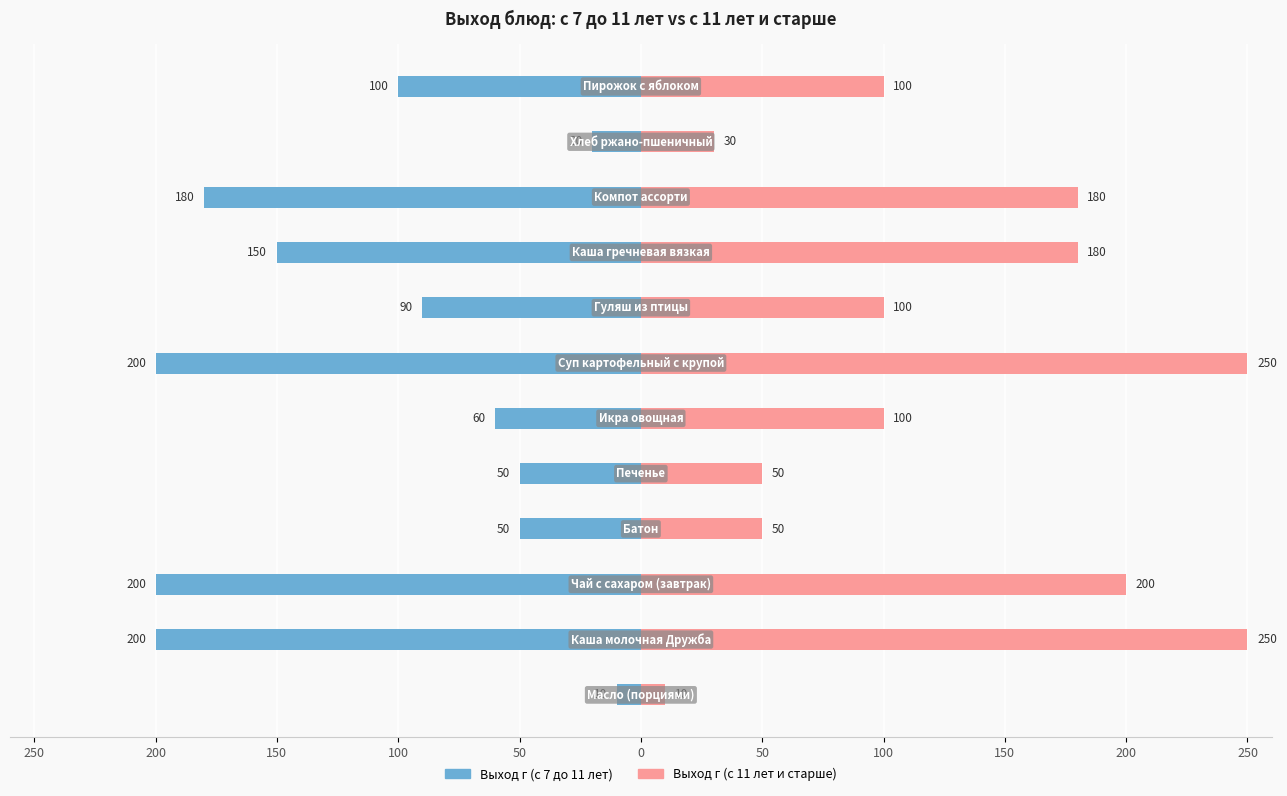

What is the sum of all Выход г (с 7 до 11 лет) values?

-1310